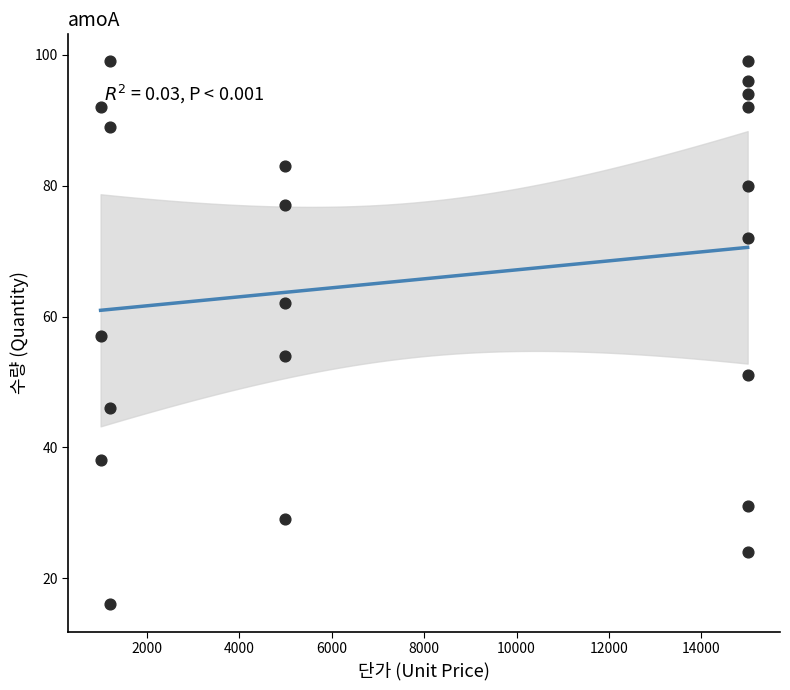

What is the range of X values (max minus min)?

14000